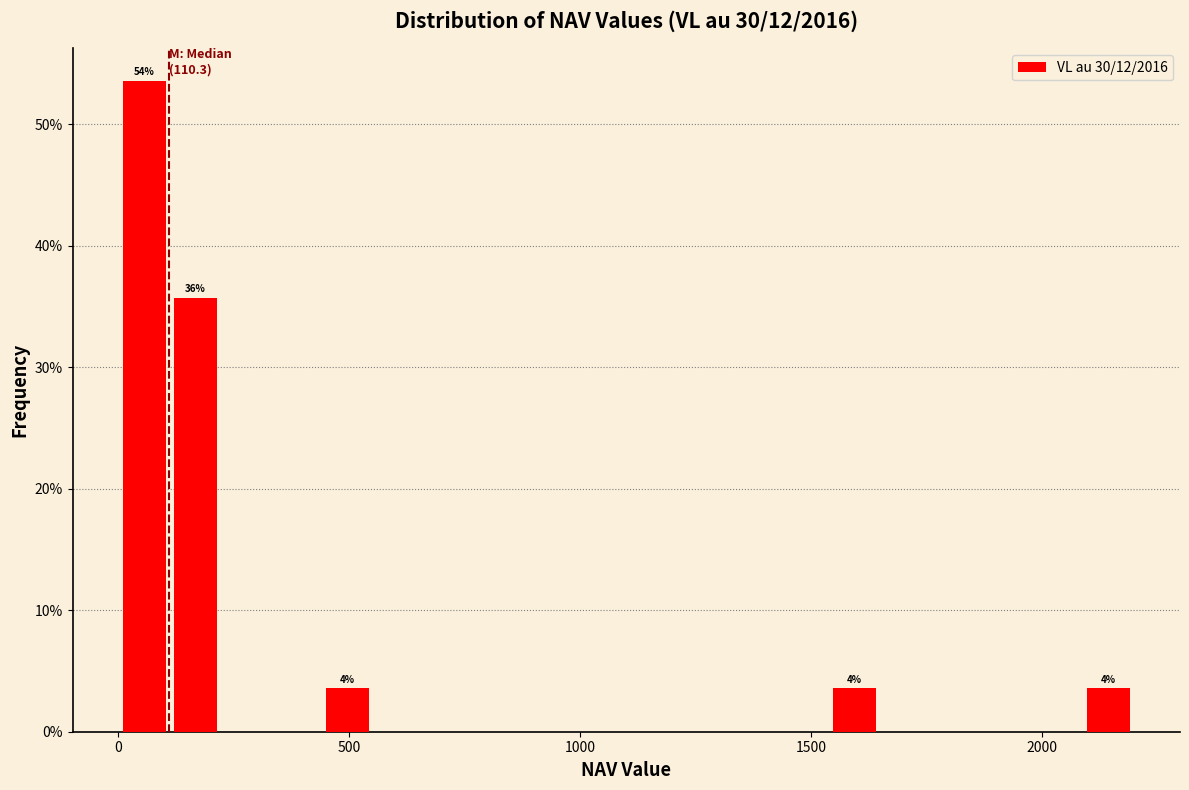

Around what value on the x-axis is the tallest bar? Give the approximate position of its centre, as read against the axis.

50